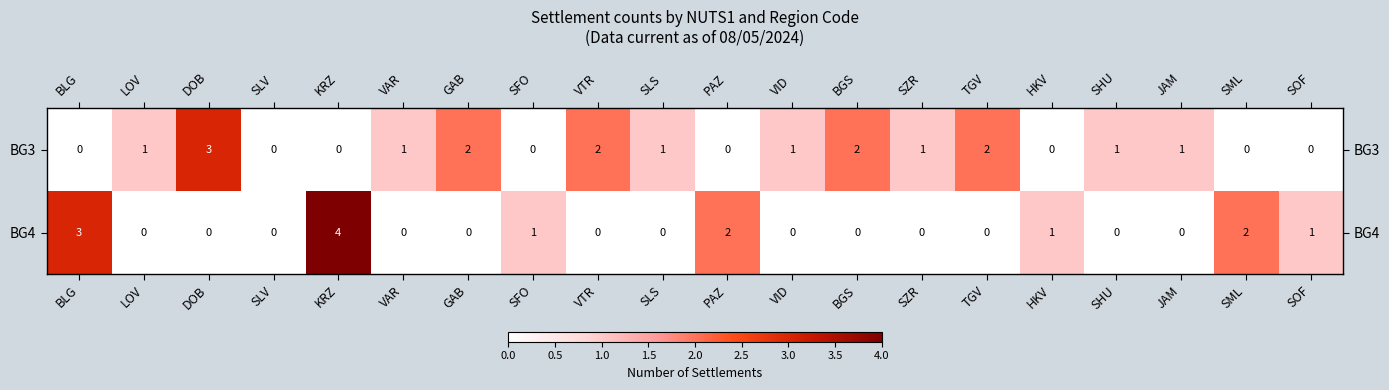

Count the number of categories in the chart.

20